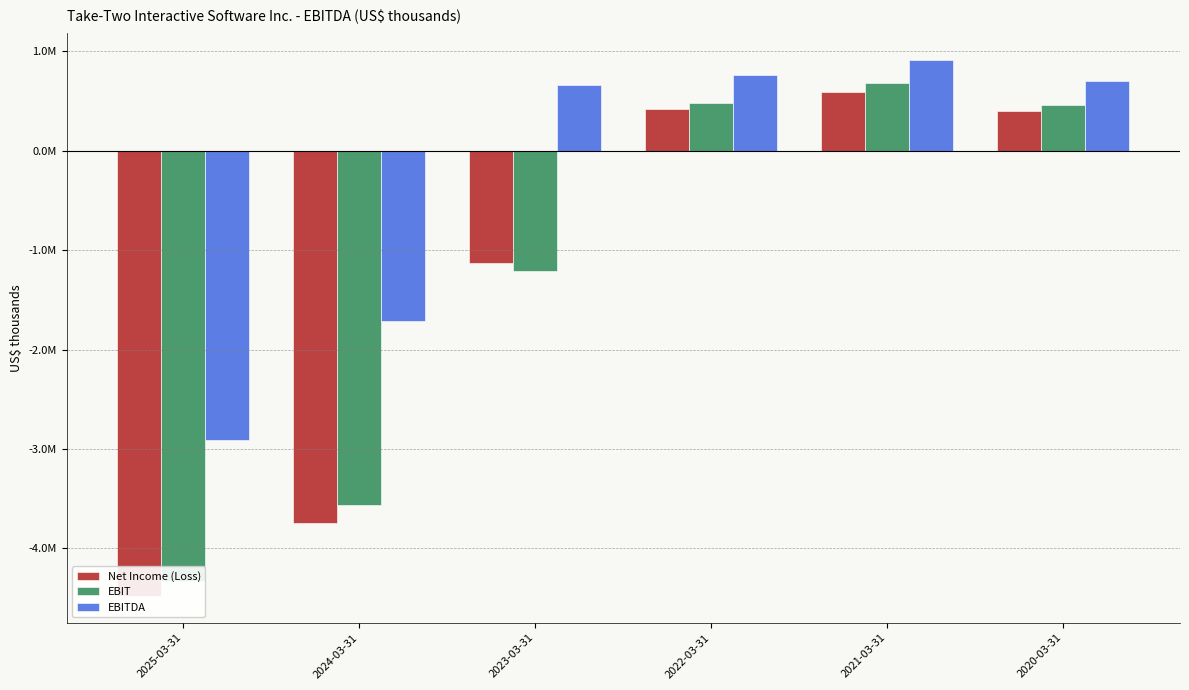

How many values in the EBIT series are below 461076?

3